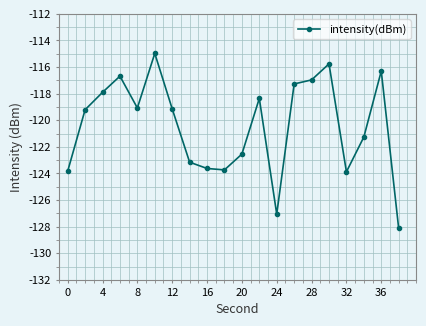

What is the maximum value shown in the chart?

-115.0